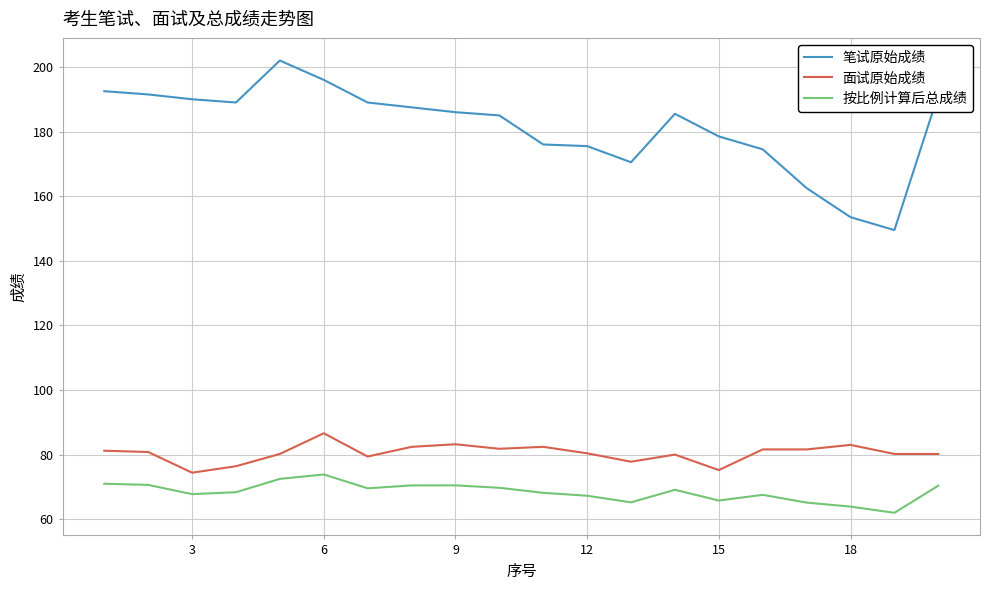

Which series has the widest spread of values?

笔试原始成绩